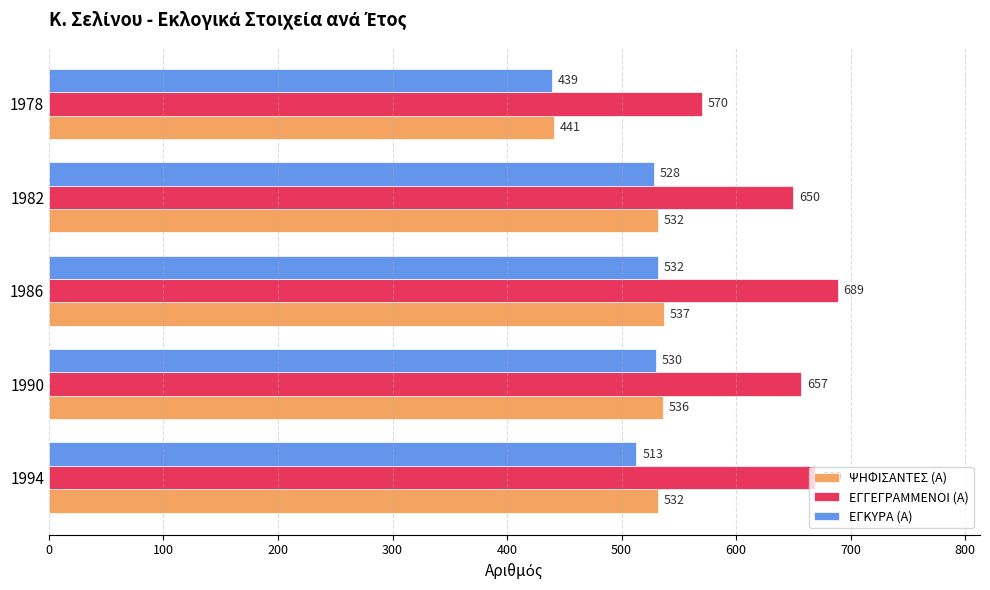

What is the difference between the second highest and second lowest values in the ΨΗΦΙΣΑΝΤΕΣ (Α) series?

4